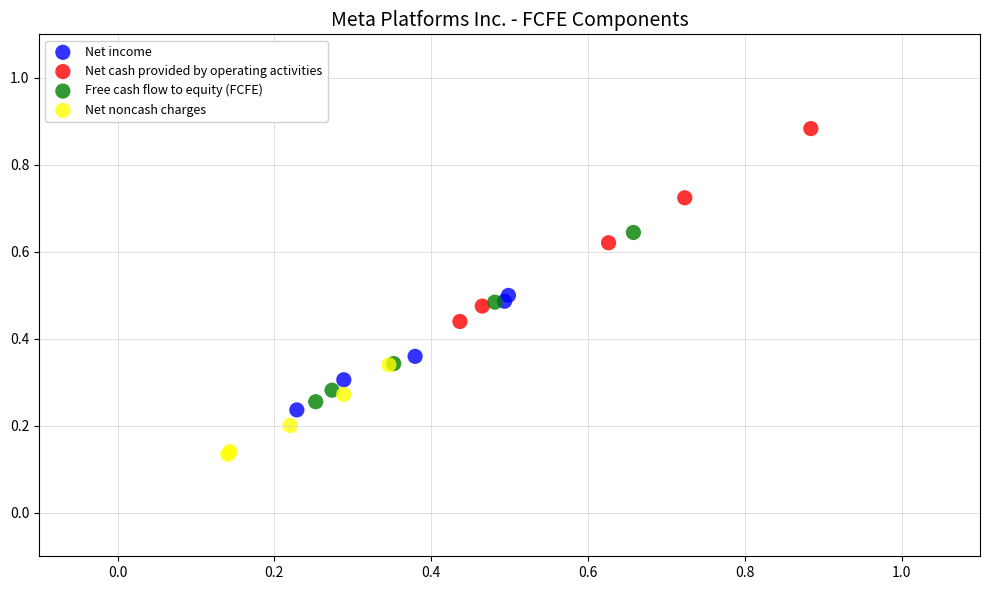

Which series contains the highest Y value?

Net cash provided by operating activities